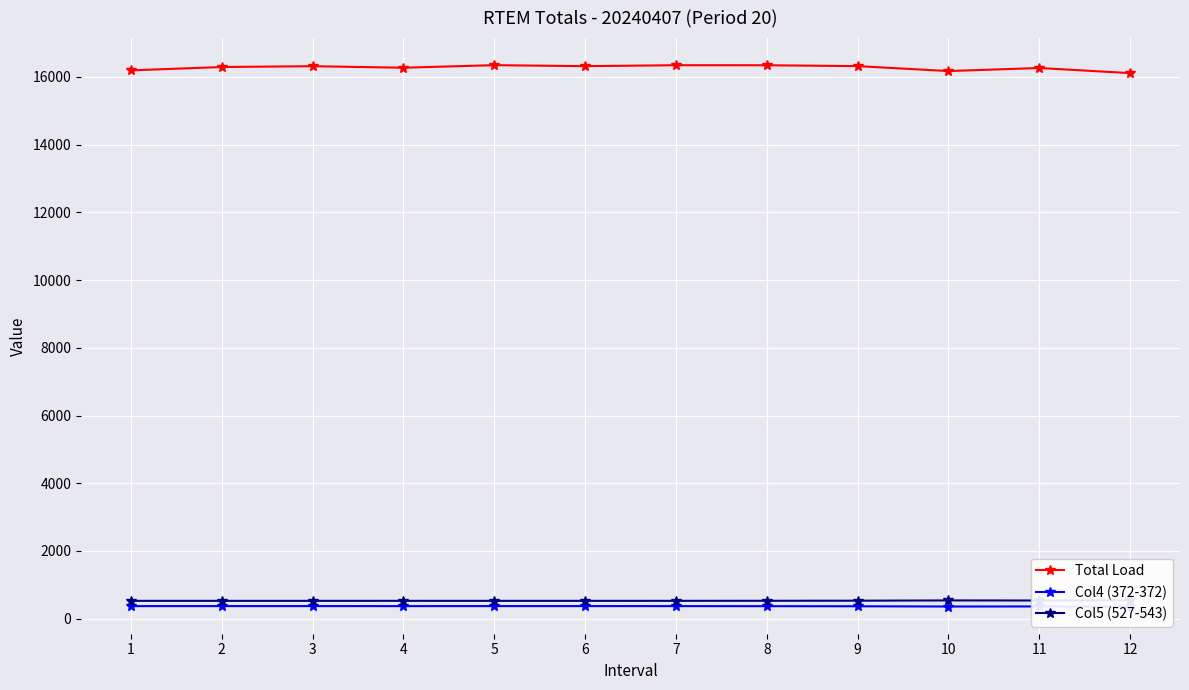

How many data points does each series have?

12